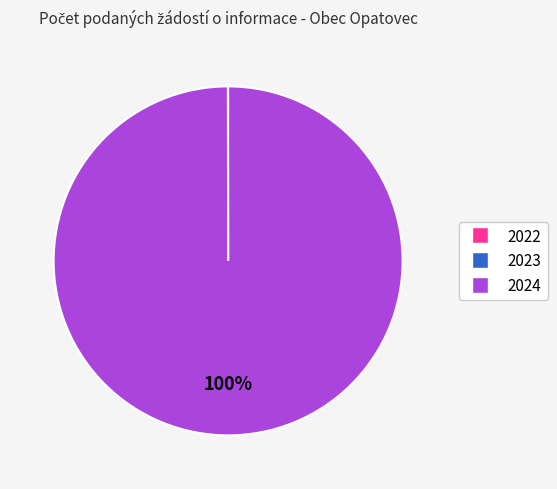

What is the largest slice in the pie chart?

2024